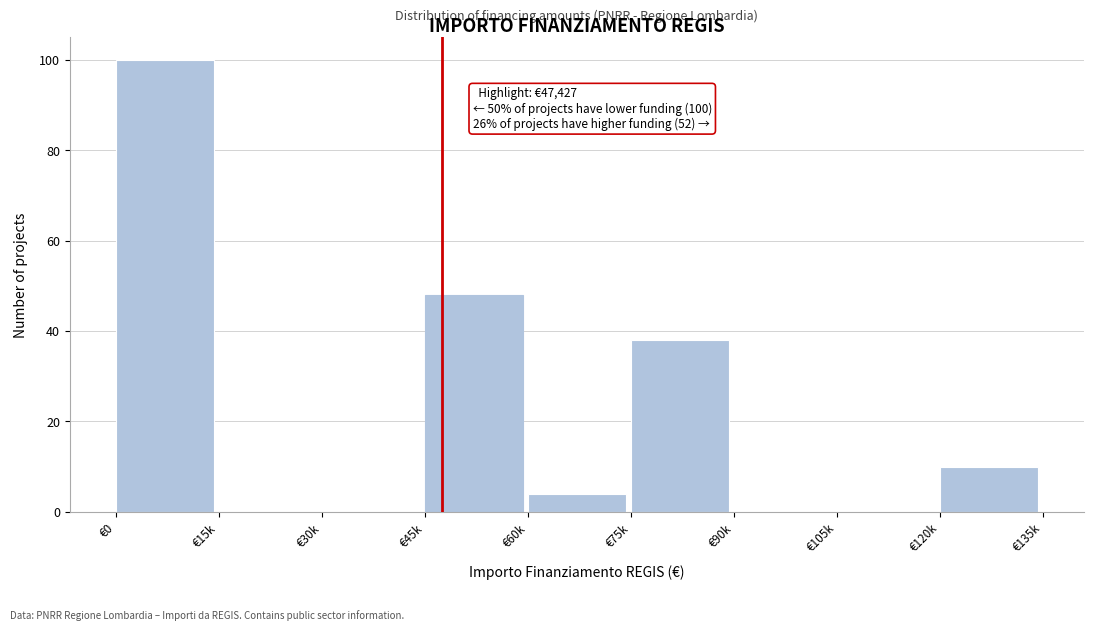

Reading left to right, extract all data points from this chart.

€0=100	€15k=0	€30k=0	€45k=48	€60k=4	€75k=38	€90k=0	€105k=0	€120k=10